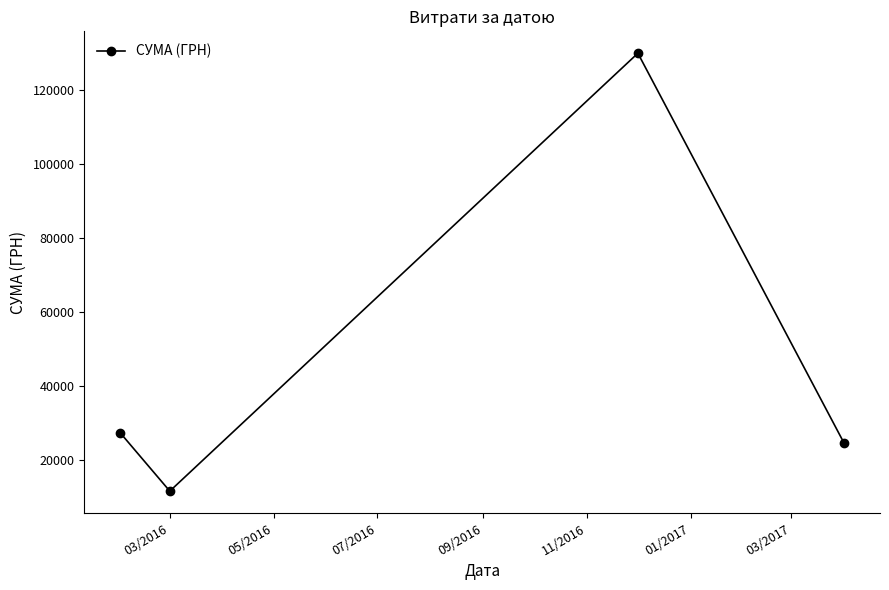

How many interior local peaks (higher than both neighbors) does the data have?

1